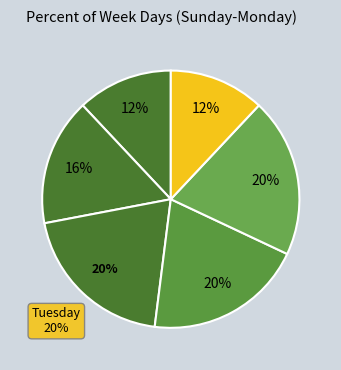

Does Sunday represent more than half of the total?

No